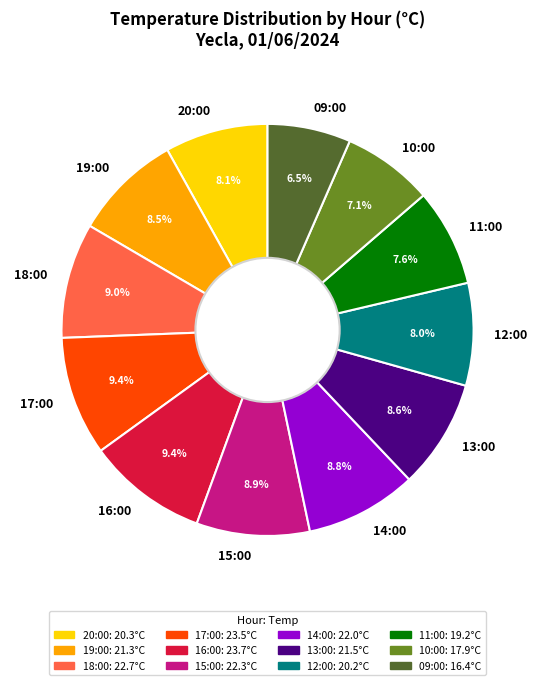

Which category has the smallest portion of the pie?

09:00